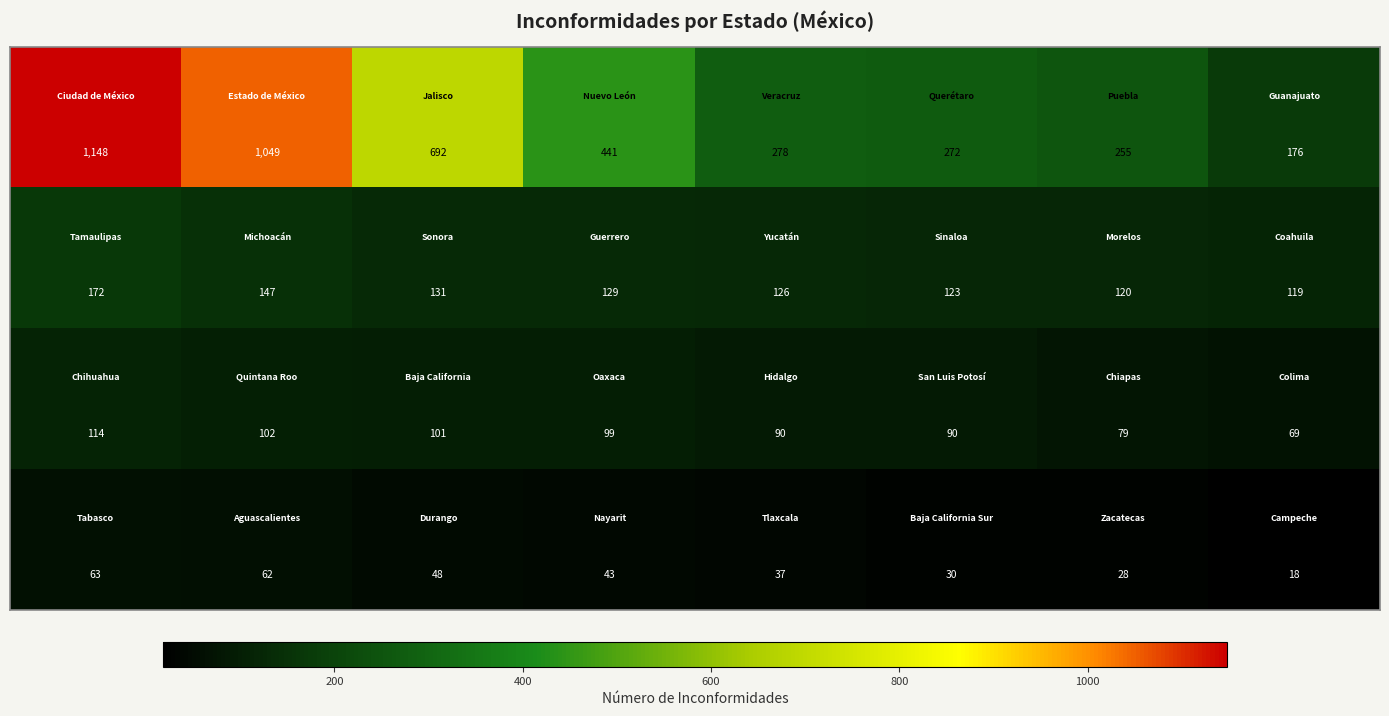

At how many categories does at least one series exceed 234?

7